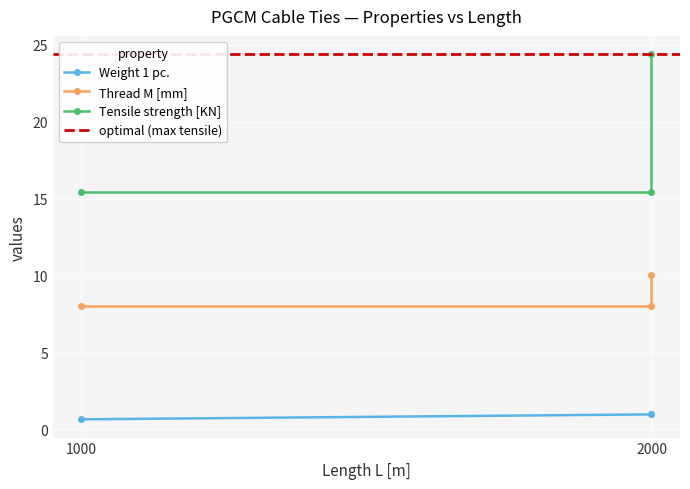

What is the difference between the Tensile strength [KN] values at 2000 and 1000?

9.0